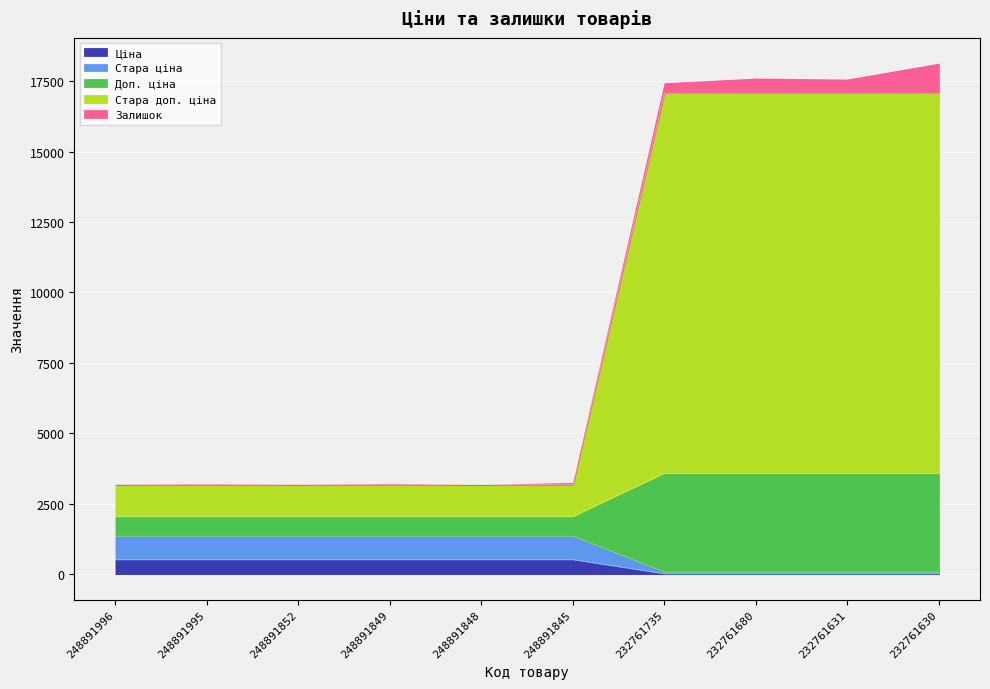

Between 248891995 and 248891845, which series saw the biggest shift?

Ціна